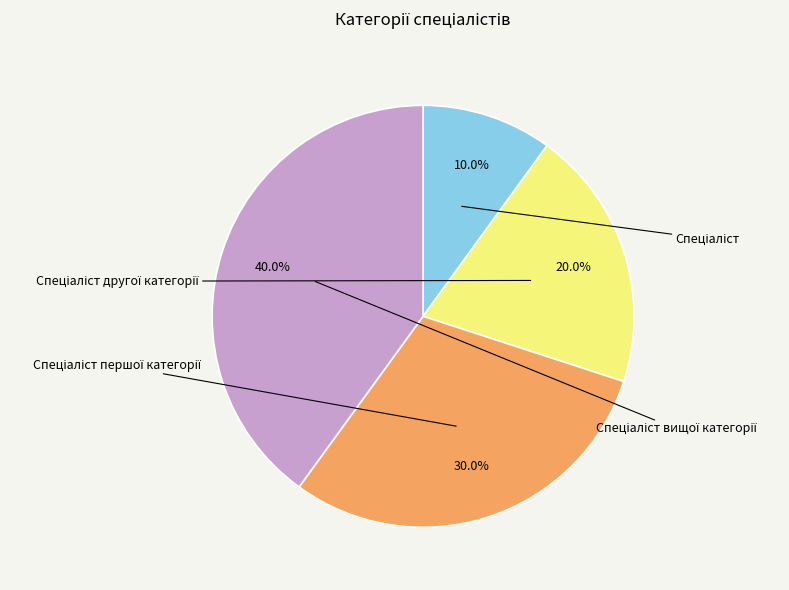

Combined, what portion of the pie is Спеціаліст другої категорії and Спеціаліст першої категорії?

50.0%